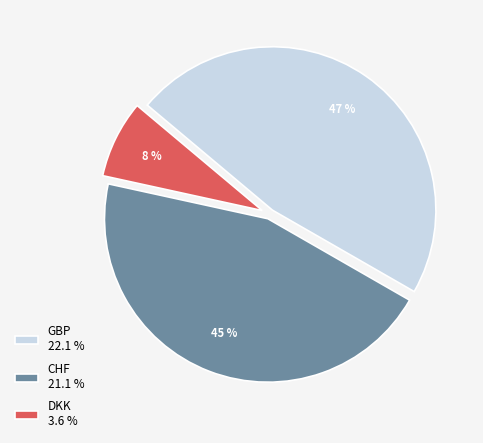

Do GBP 22.1 % and DKK 3.6 % together represent more than half of the pie?

Yes